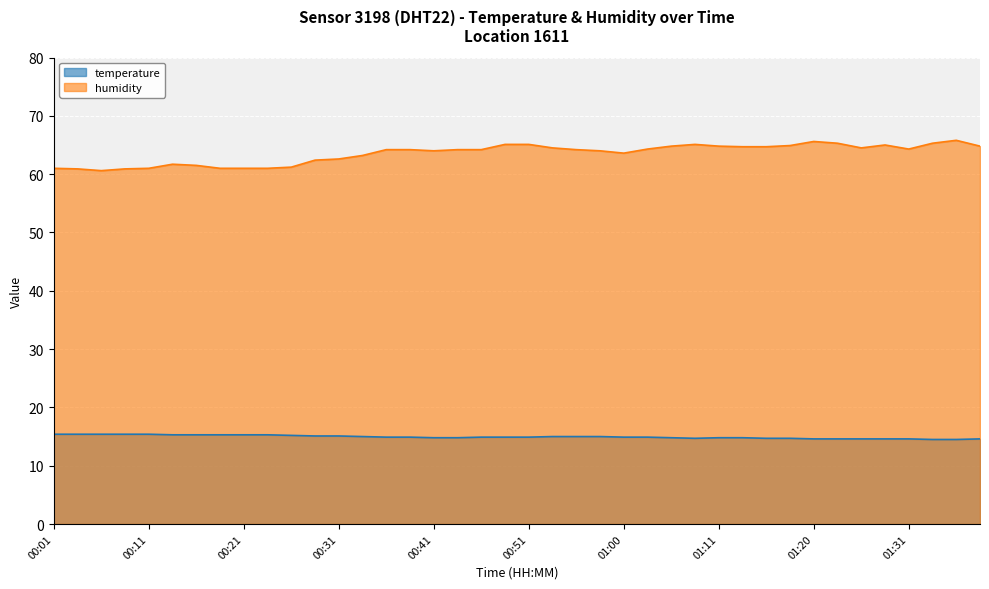

Read the humidity value at 00:41.

64.0